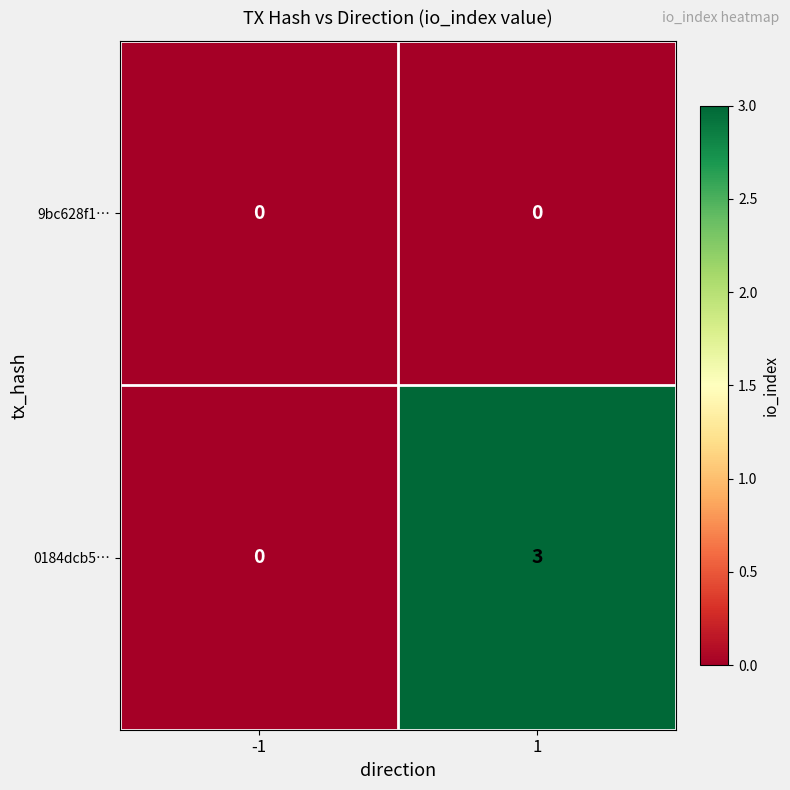

What is the difference between the maximum and minimum values in the 0184dcb5… series?

3